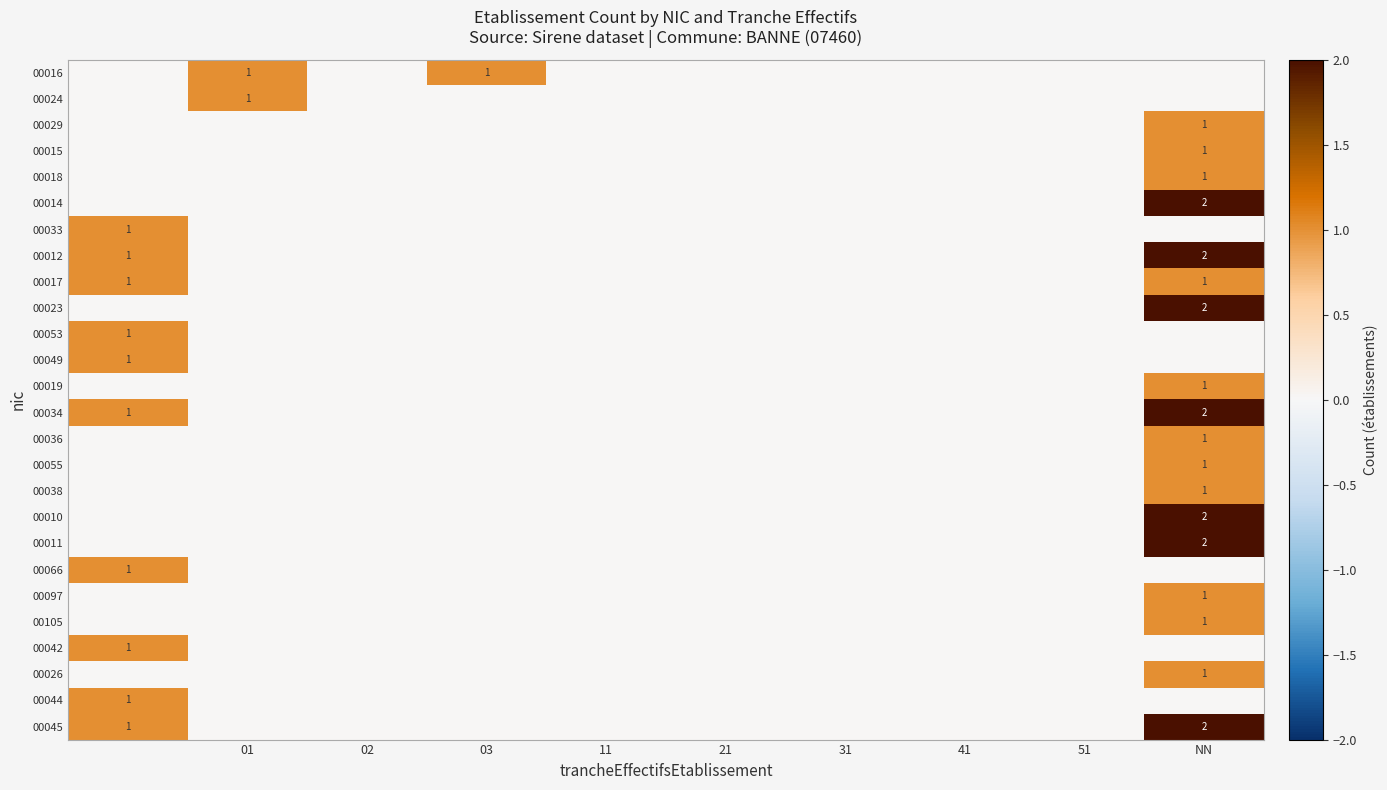

The 00012 series shows 2 at NN. True or false?

True